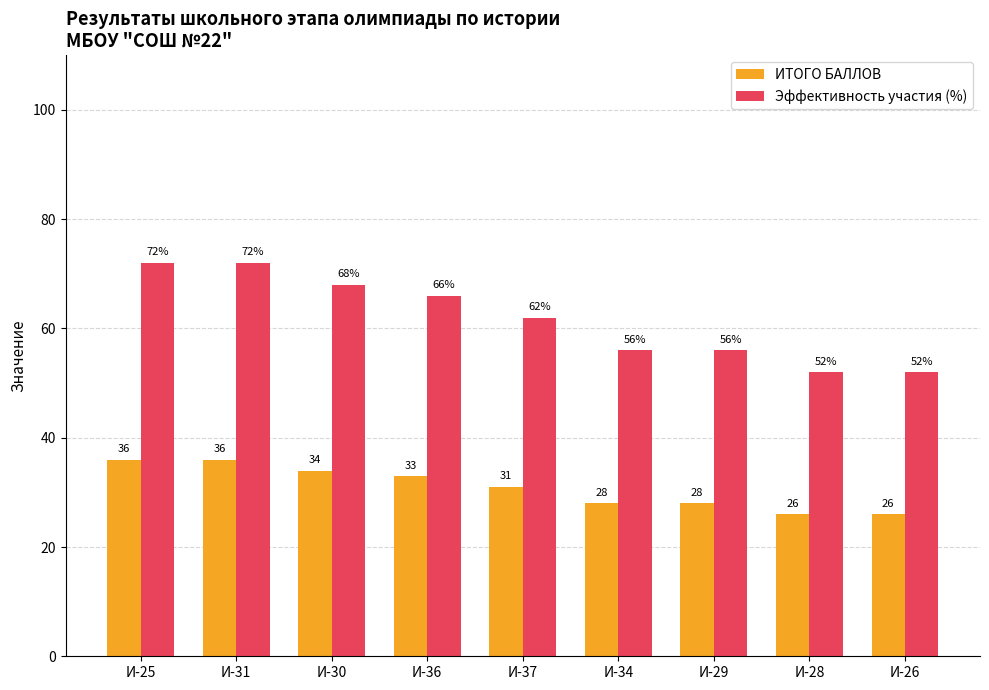

What is the difference between the maximum and minimum values in the Эффективность участия (%) series?

20